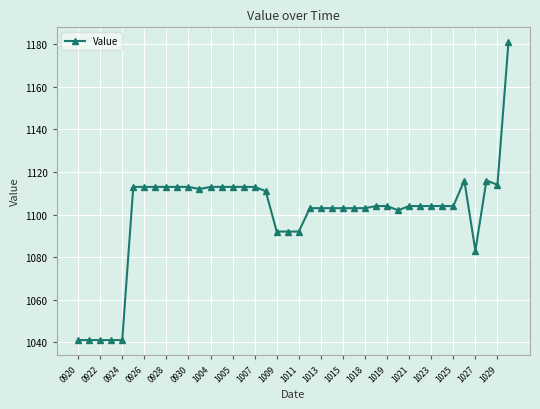

What is the difference between the maximum and minimum values?

140